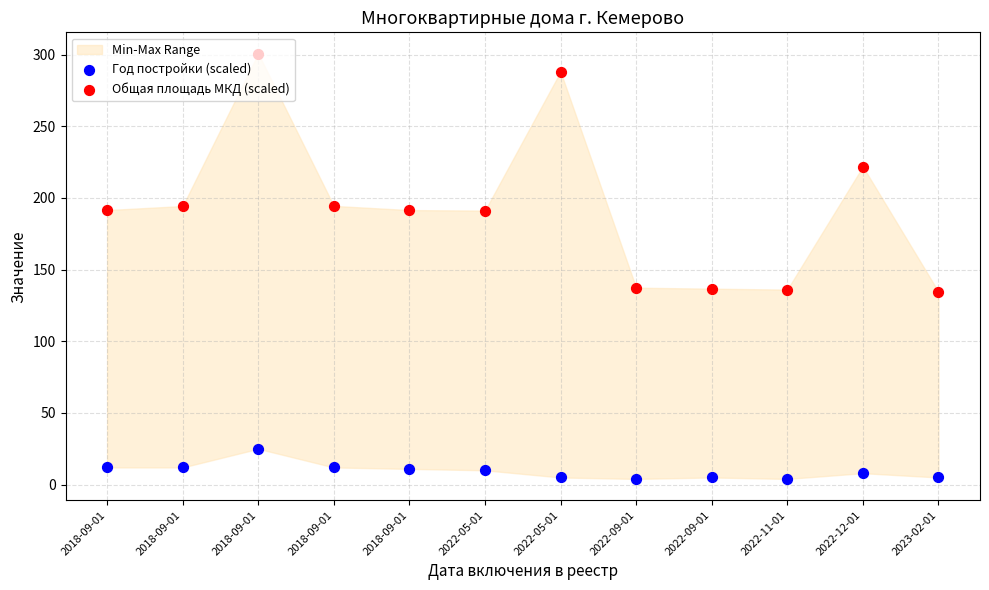

Which series has the largest total across all categories?

Общая площадь МКД (scaled)